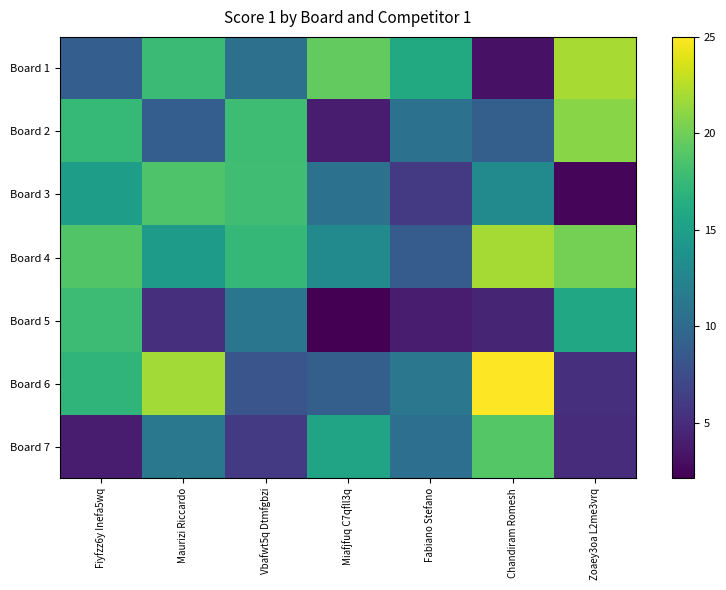

How many distinct data groups are displayed?

7